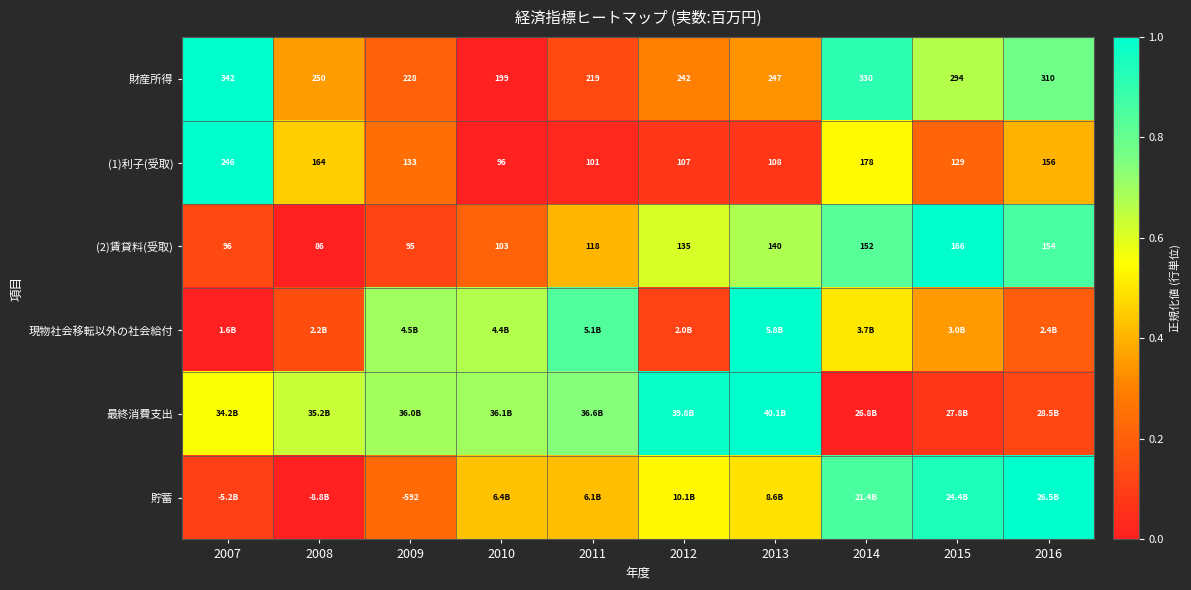

How many series are shown in this chart?

6